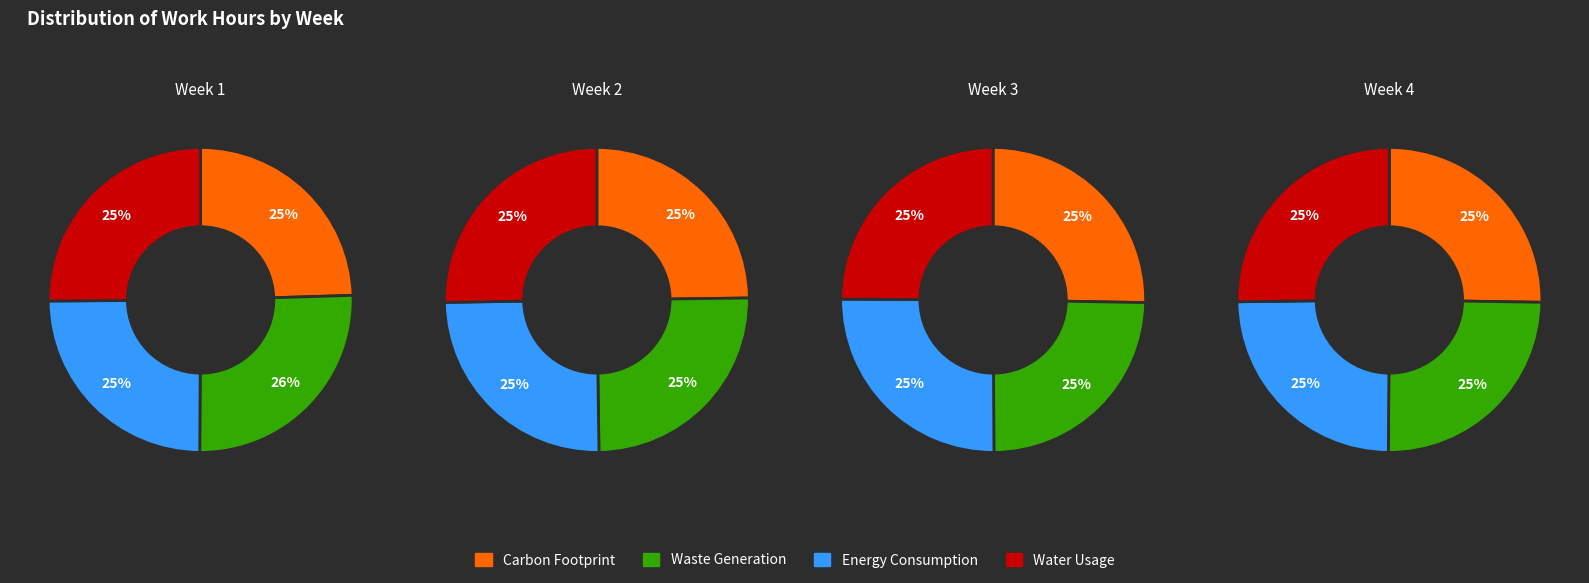

The 1 slice represents 30% of the pie. True or false?

False